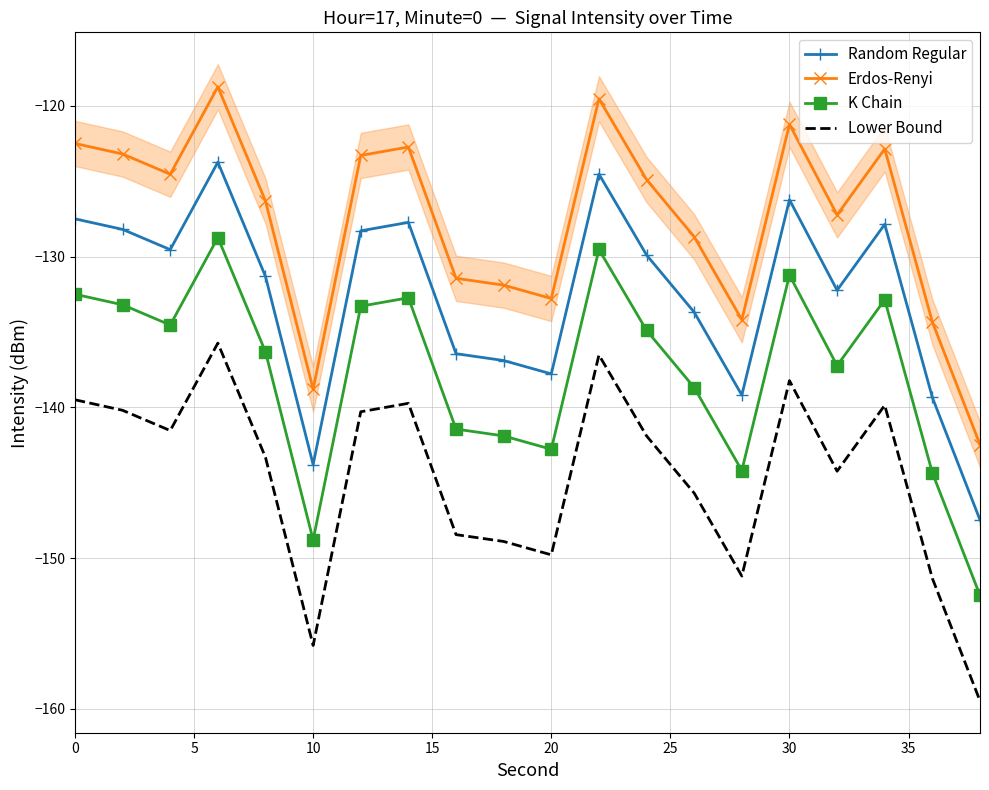

True or false: Lower Bound and Random Regular intersect in this chart.

False